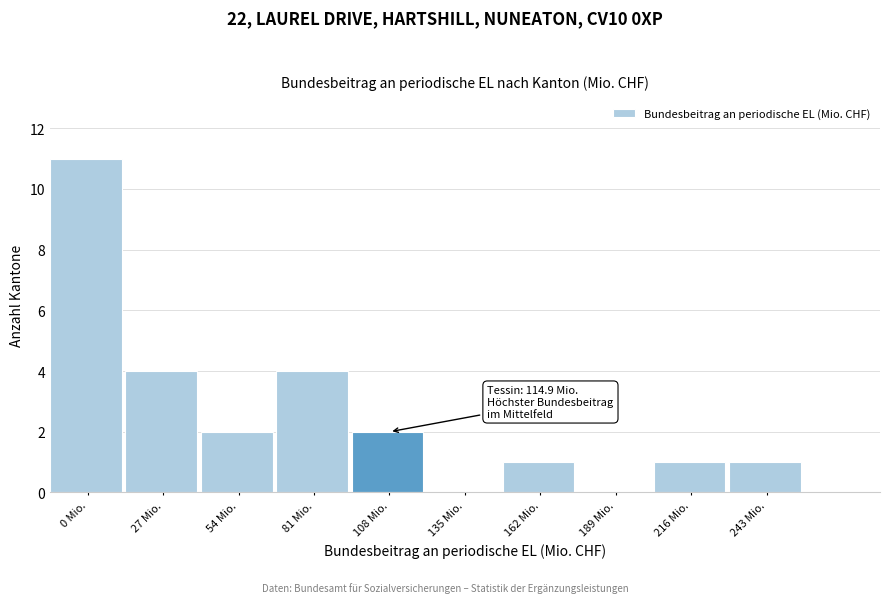

Reading right to left, extract all data points from this chart.

243 Mio.=1	216 Mio.=1	189 Mio.=0	162 Mio.=1	135 Mio.=0	108 Mio.=2	81 Mio.=4	54 Mio.=2	27 Mio.=4	0 Mio.=11